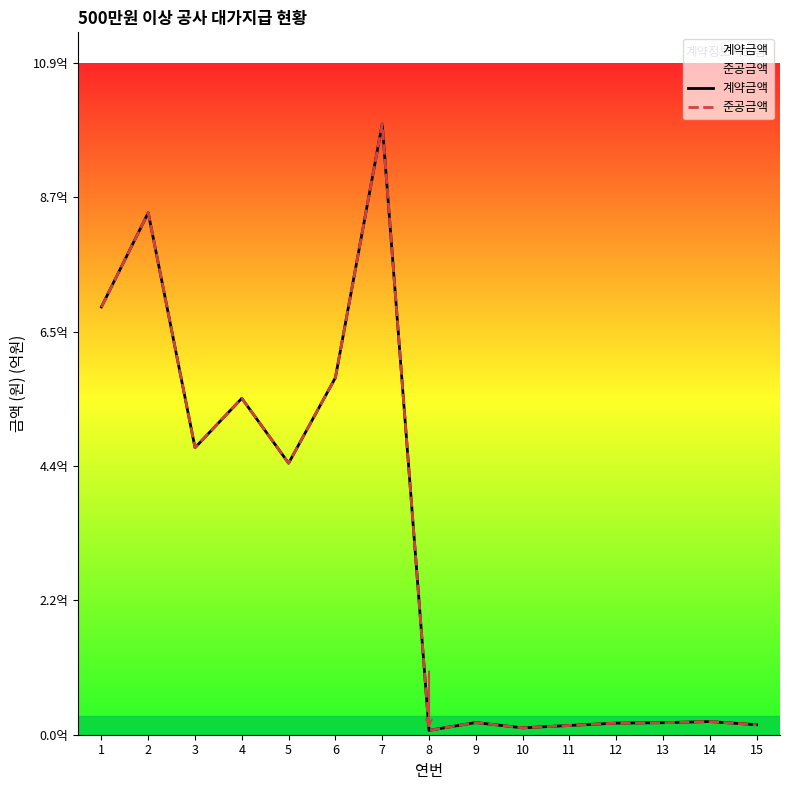

Where is 준공금액 nearest to the value 4?

5